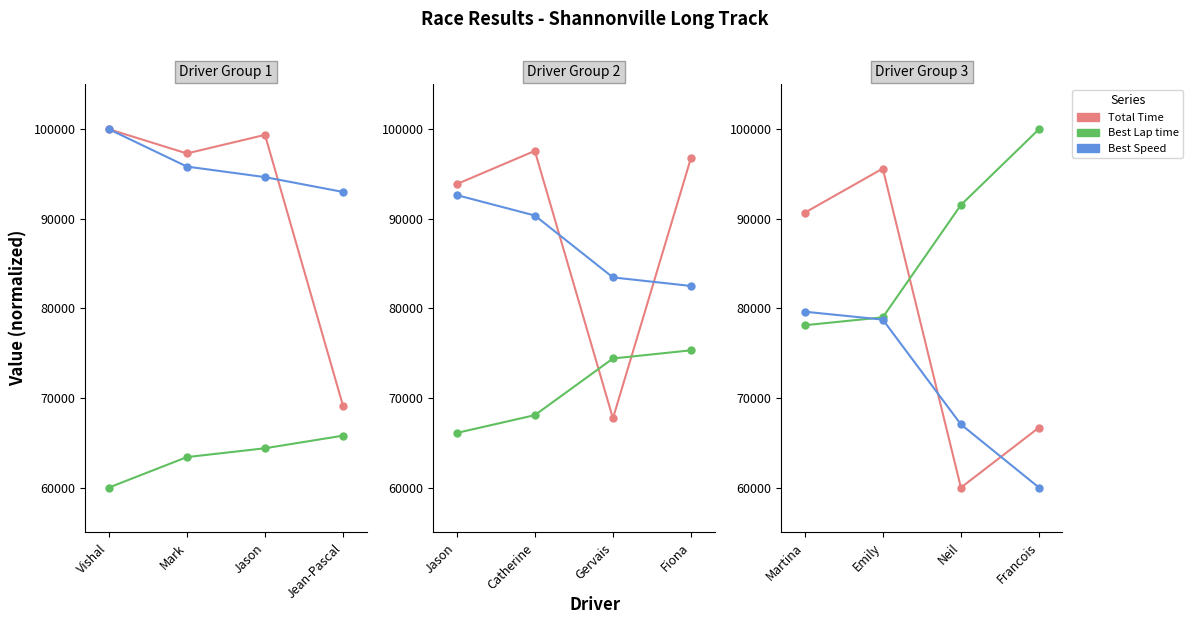

Is the value of Total Time at Martina greater than the value of Best Speed at Emily?

Yes